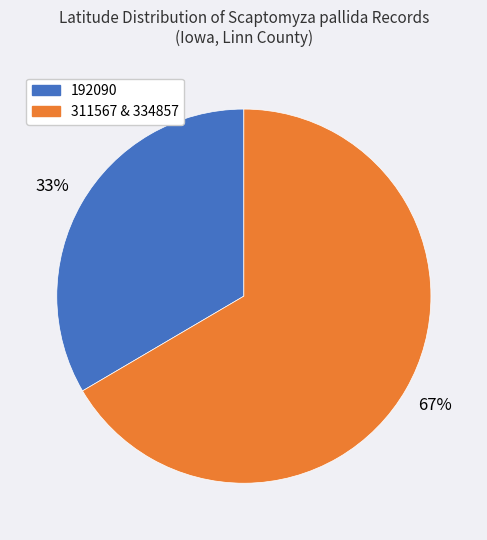

To the nearest percent, what percentage of the pie is 192090?

33%